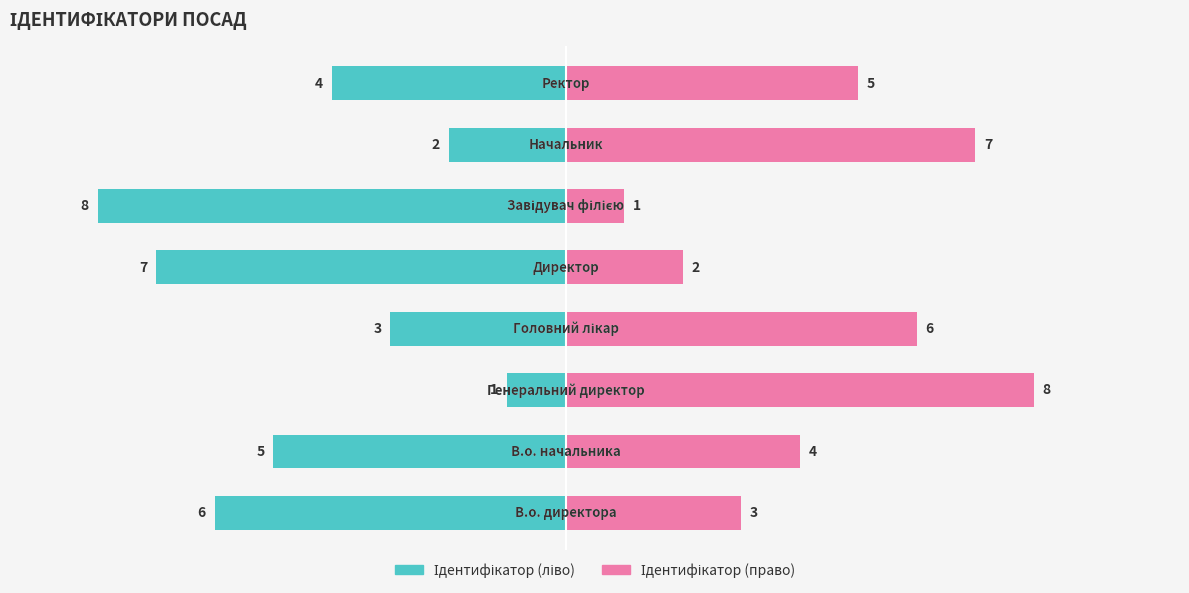

Reading left to right, what are all the values shown in this chart?

Ідентифікатор (ліво): 0=-6	1=-5	2=-1	3=-3	4=-7	5=-8	6=-2	7=-4
Ідентифікатор (право): 0=3	1=4	2=8	3=6	4=2	5=1	6=7	7=5